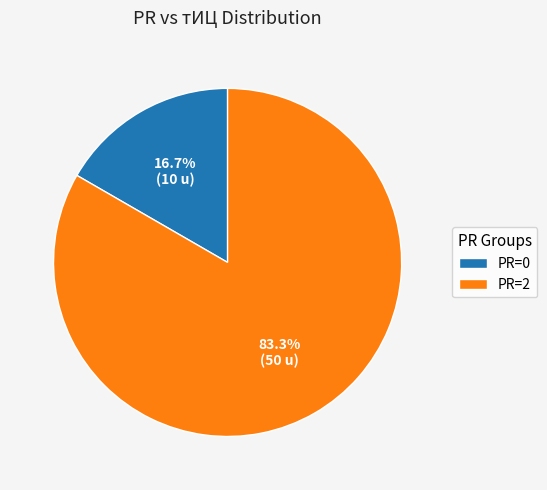

What is the total percentage of PR=0 and PR=2?

100.0%